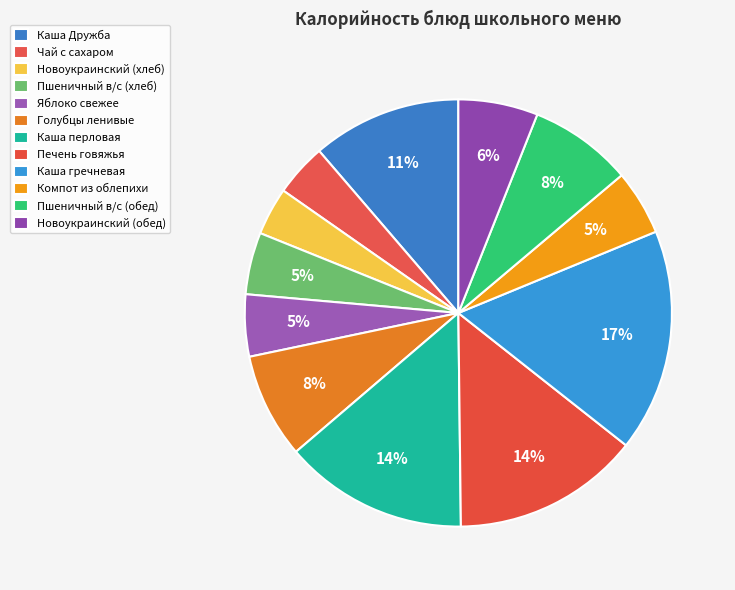

Is Голубцы ленивые the majority of the pie?

No